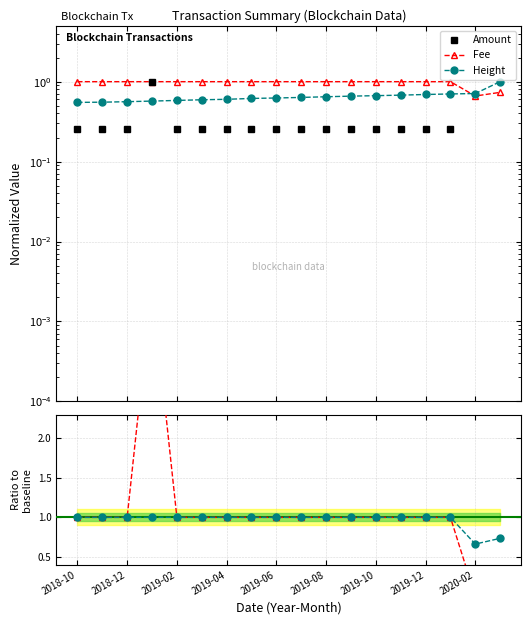

At which category does the chart reach its peak across all series?

2019-04